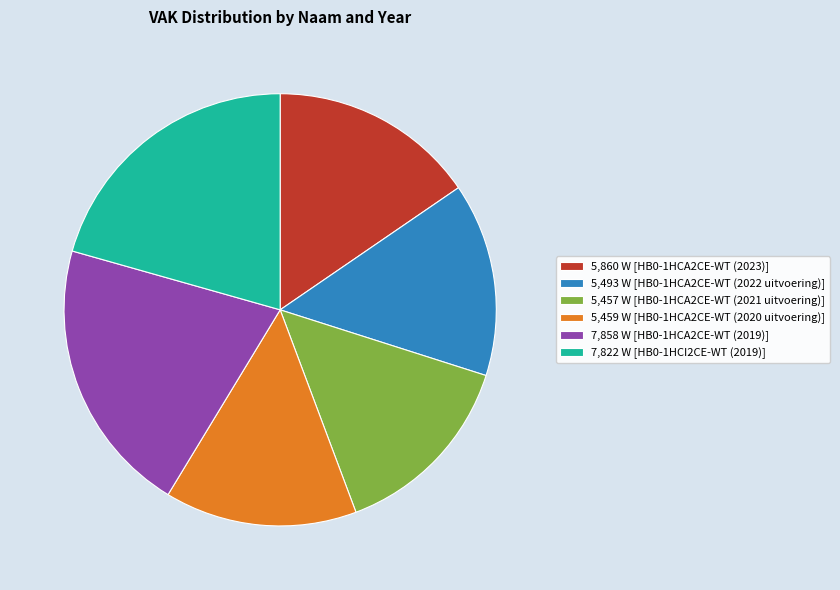

Do 5,457 W [HB0-1HCA2CE-WT (2021 uitvoering)] and 7,822 W [HB0-1HCI2CE-WT (2019)] together represent more than half of the pie?

No